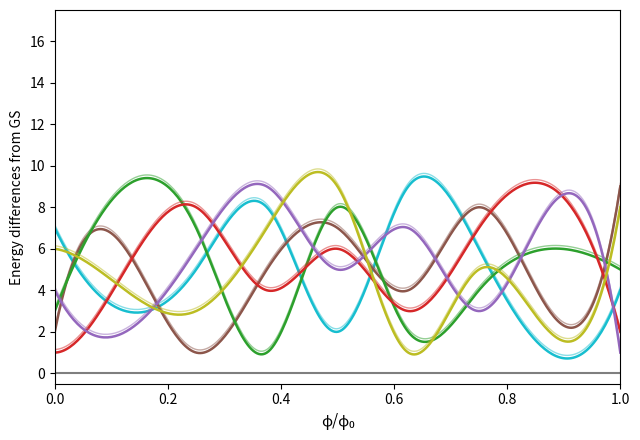

Does the chart have visible grid lines?

No